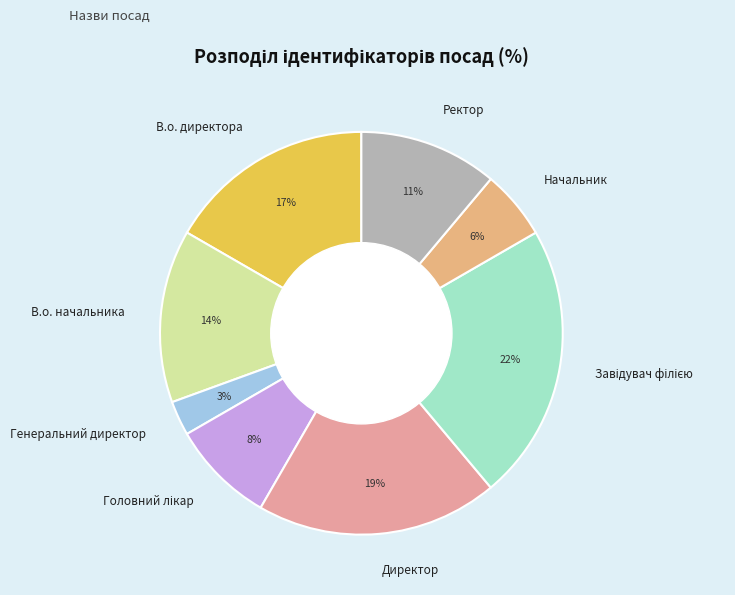

Do Директор and Начальник together represent more than half of the pie?

No